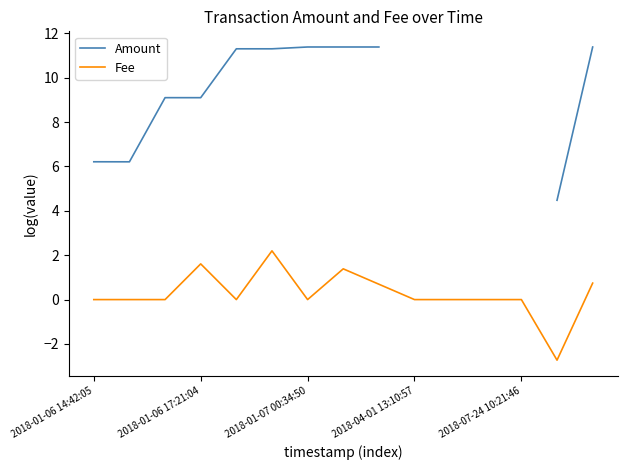

What is the highest value of the Fee series?

2.2